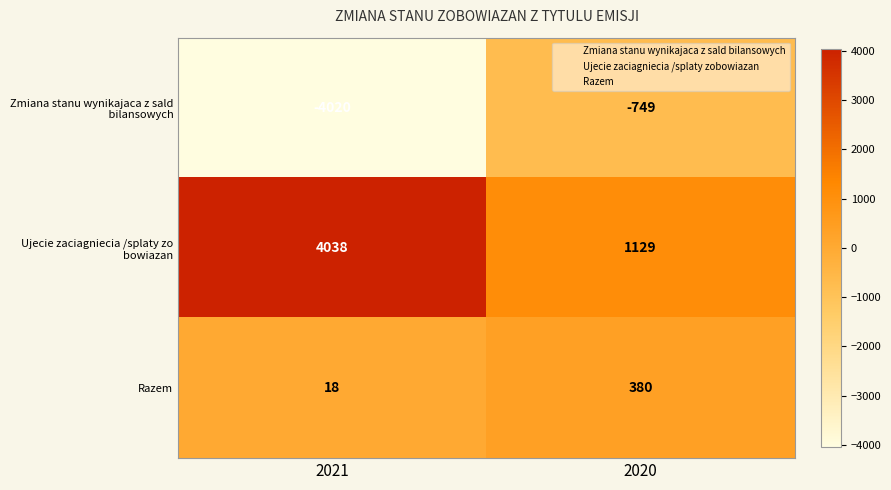

The value of Razem at 2021 is 25. True or false?

False